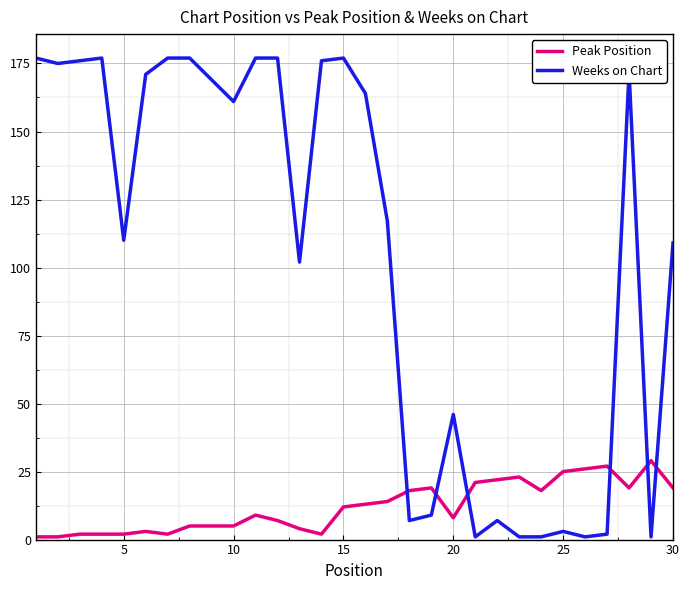

Which series ends up on top after the final intersection of Weeks on Chart and Peak Position?

Weeks on Chart